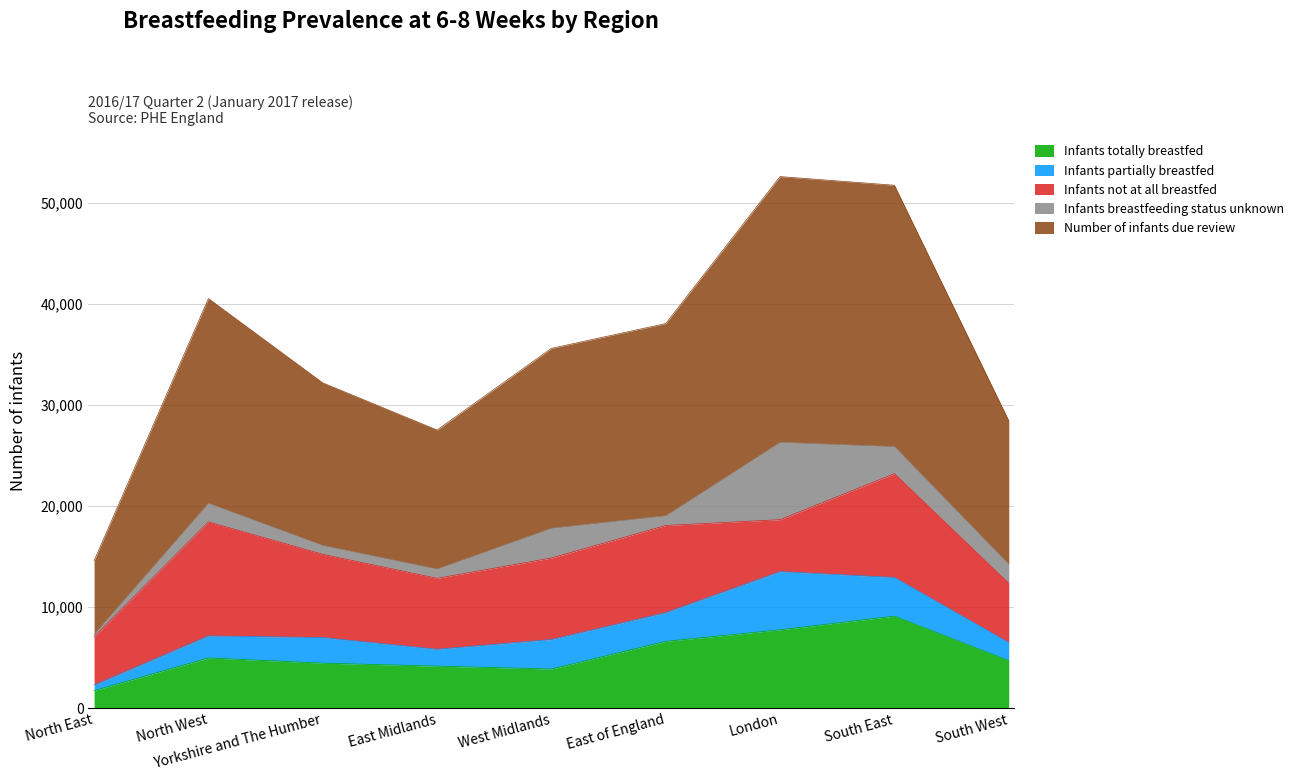

Which series changed the most between North West and London?

Infants not at all breastfed